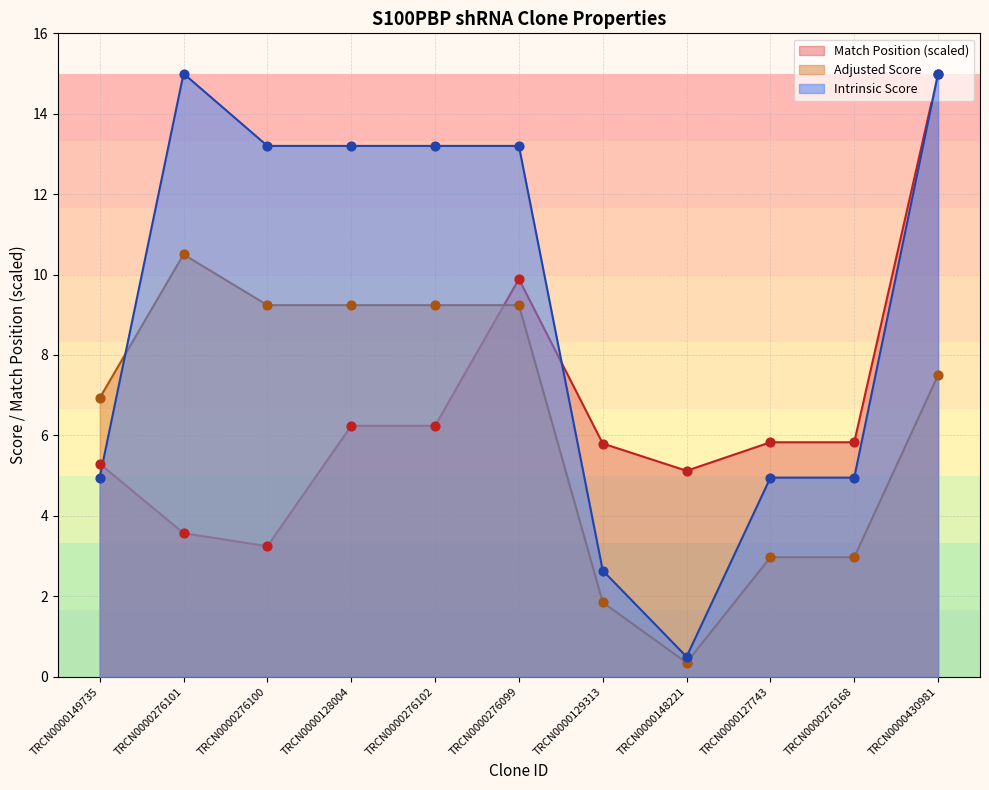

Is the value of Intrinsic Score at TRCN0000276101 greater than the value of Match Position at TRCN0000276099?

Yes